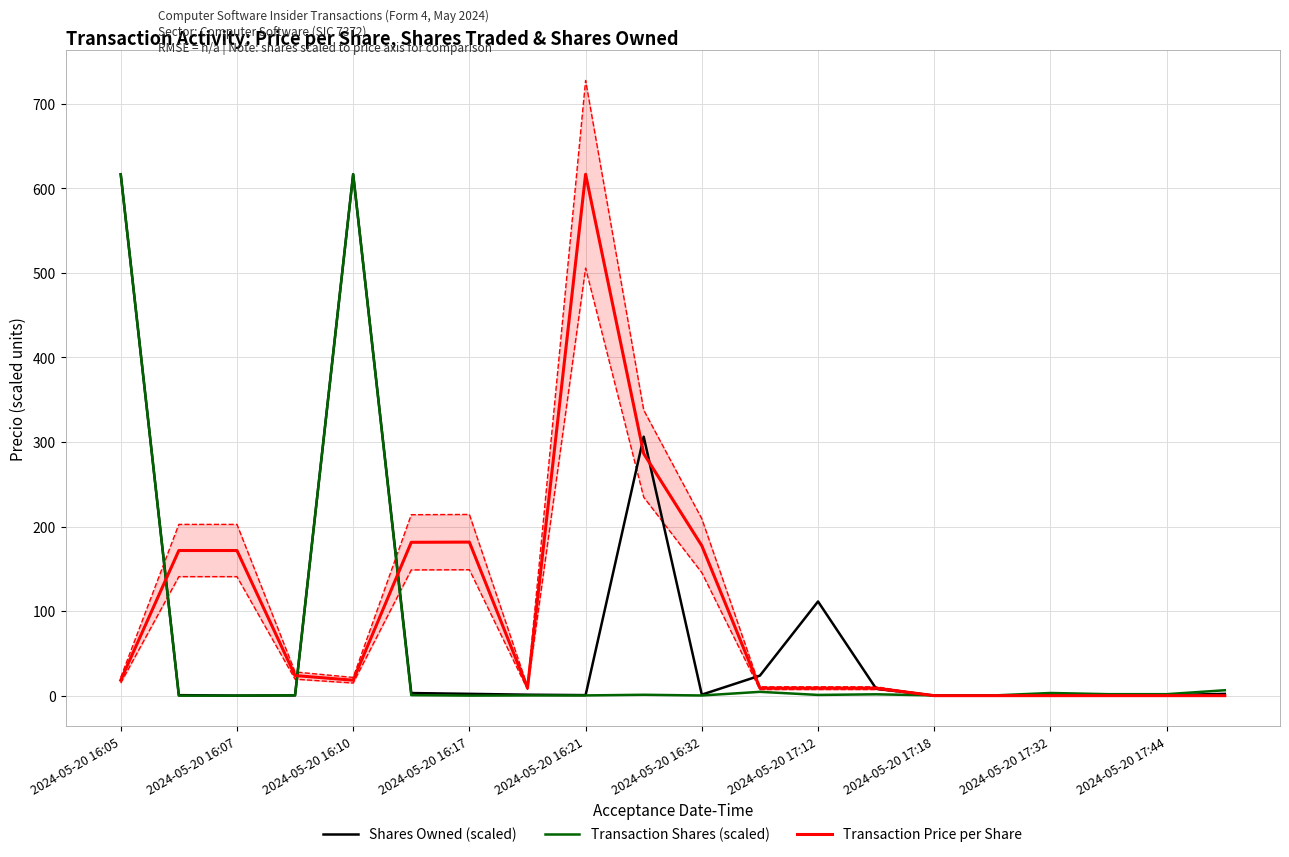

What is the total value across all series at 17?

2.2